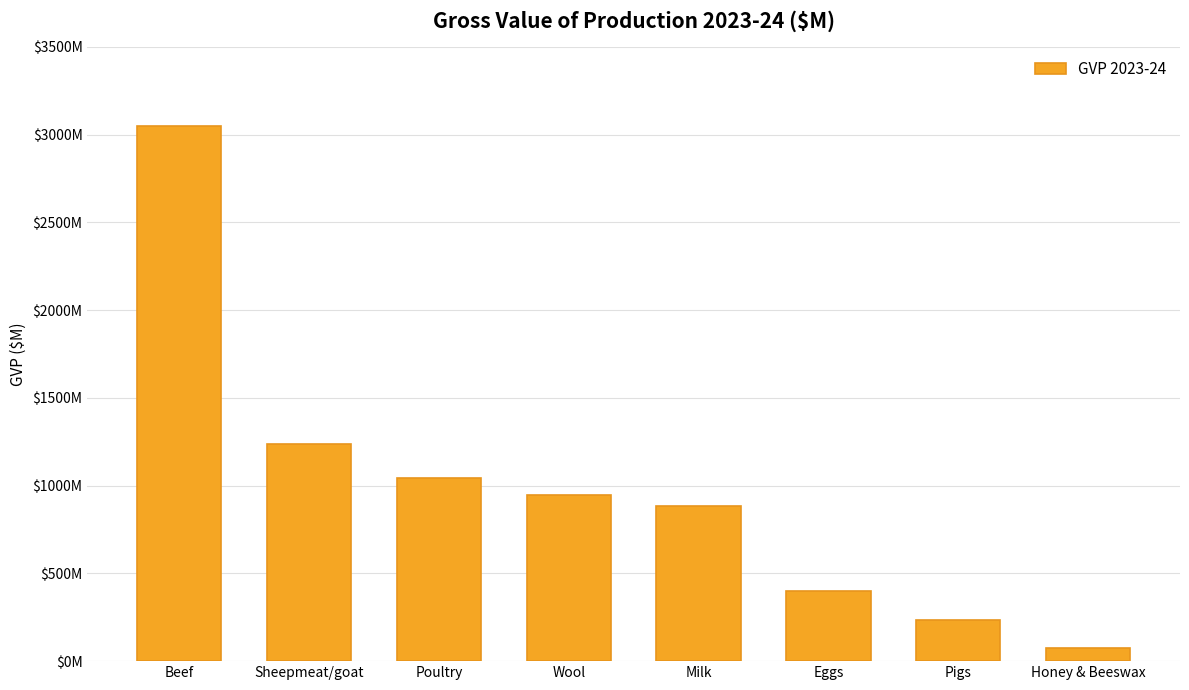

Does the chart contain any negative values?

No